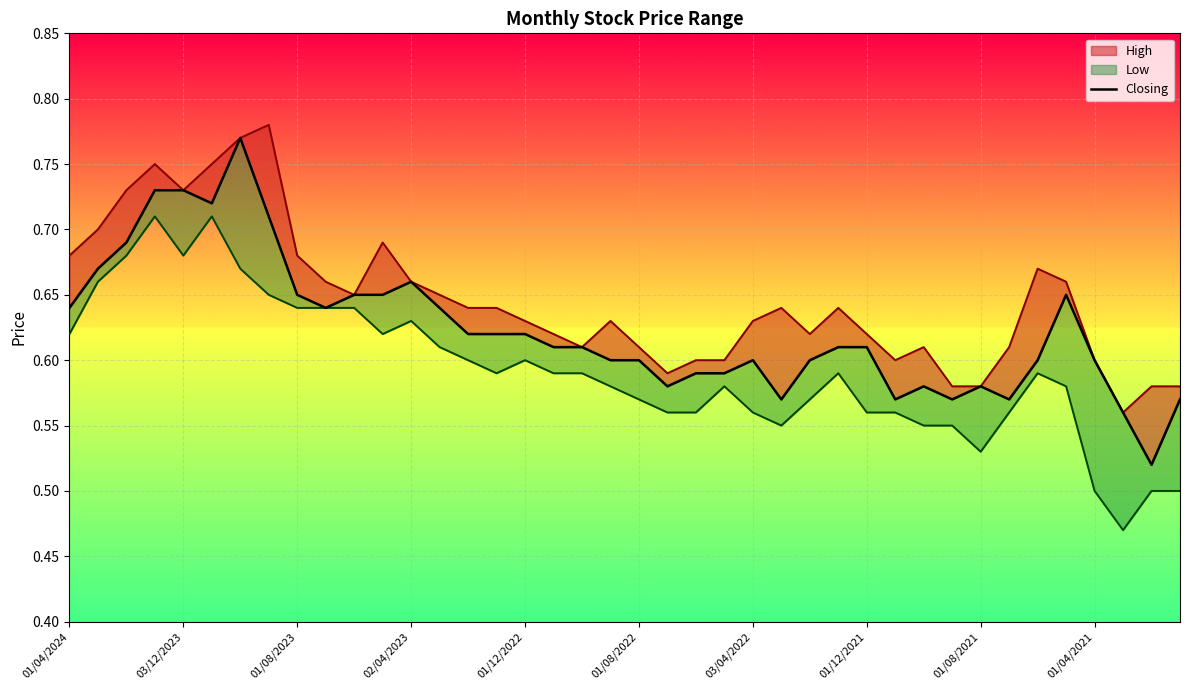

How many lines are shown in the chart?

1